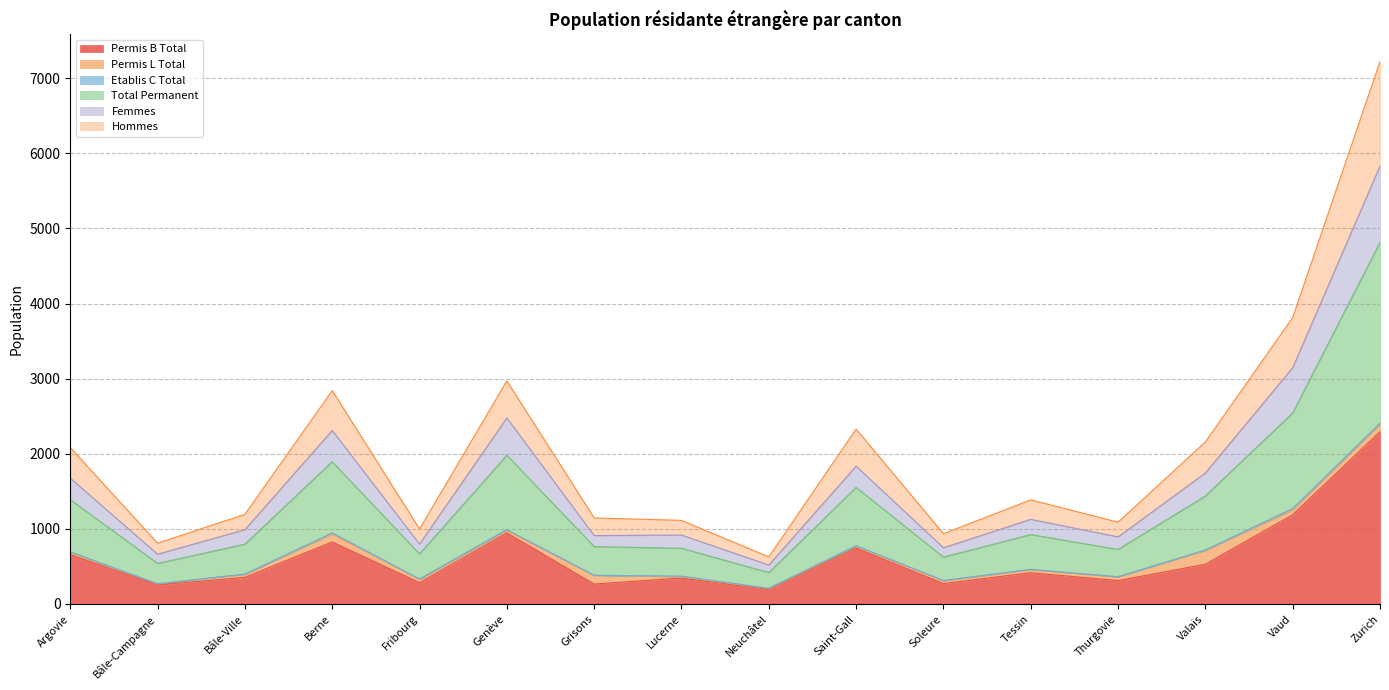

Which has a higher value, Bâle-Ville or Berne?

Berne